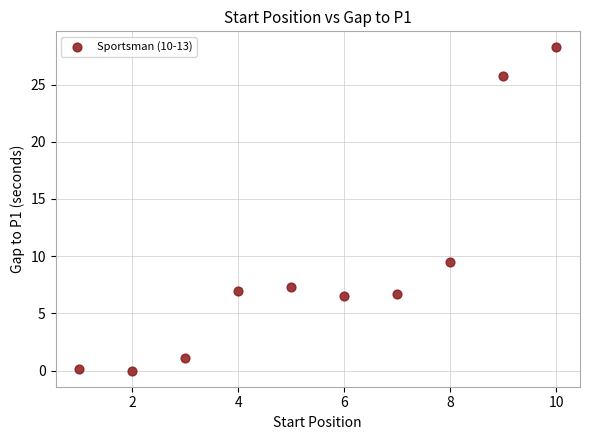

What Y value in the scatter plot is closest to 14?

9.5